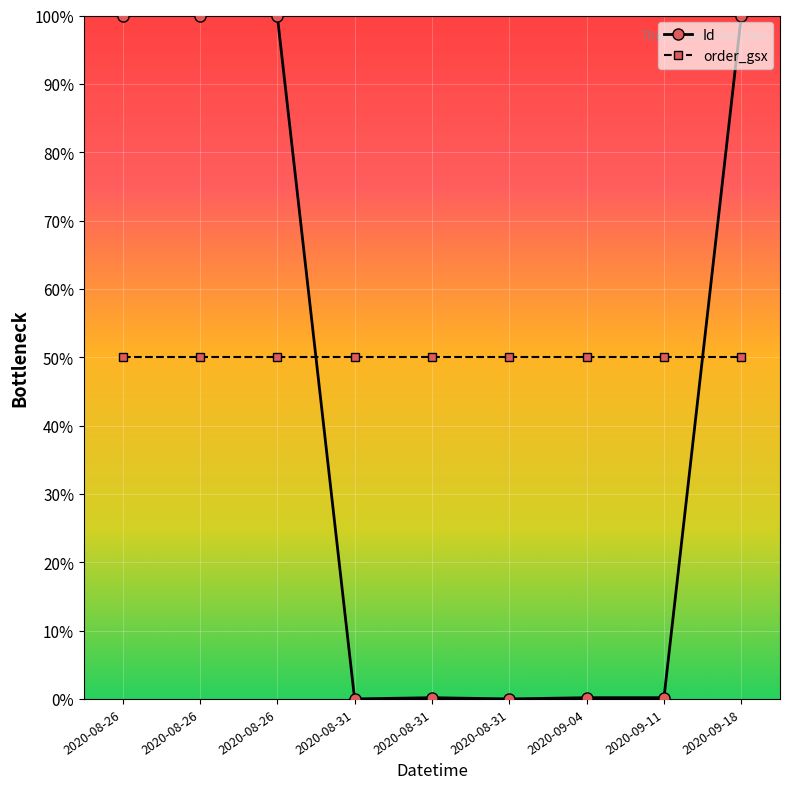

How many categories are shown in the chart?

9